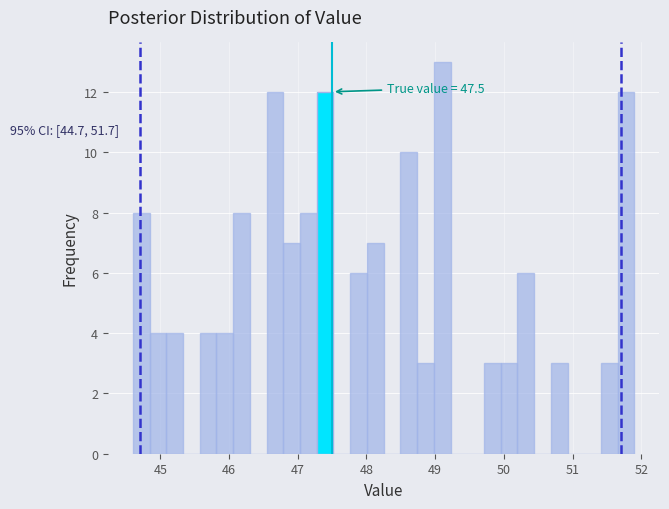

Around what value on the x-axis is the tallest bar? Give the approximate position of its centre, as read against the axis.

49.1